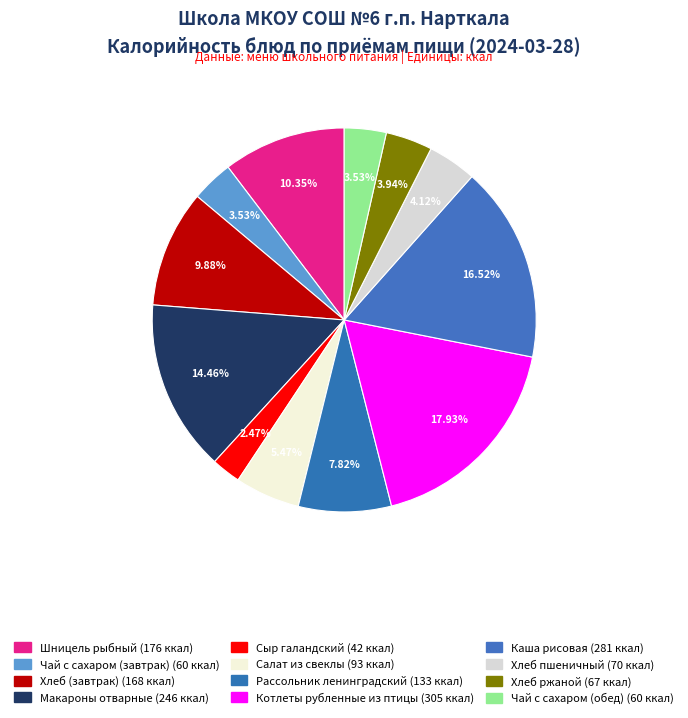

Is there a majority slice in this chart?

No